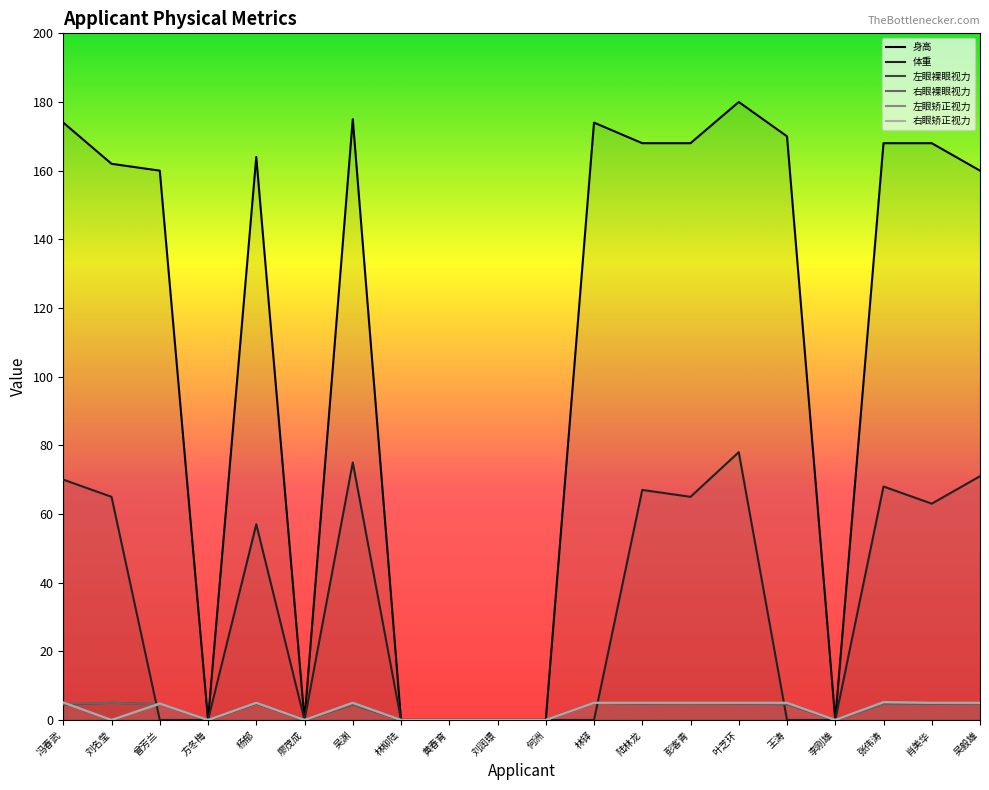

How many series are shown in this chart?

6